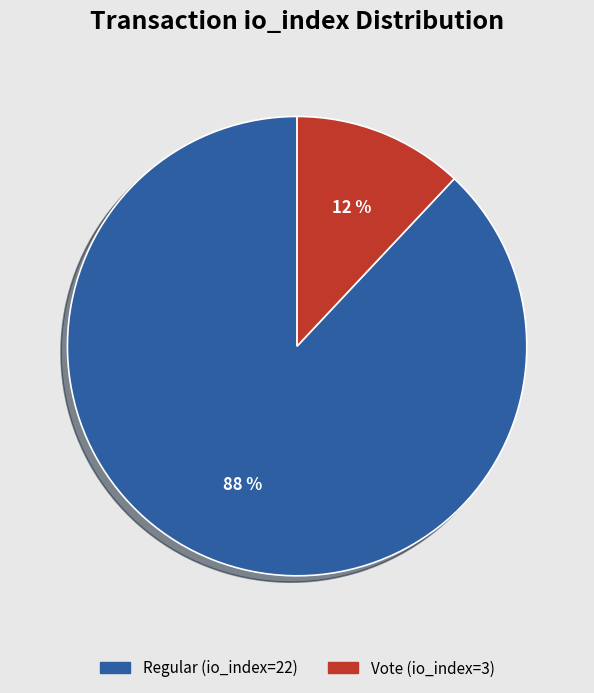

How many segments does this pie chart have?

2